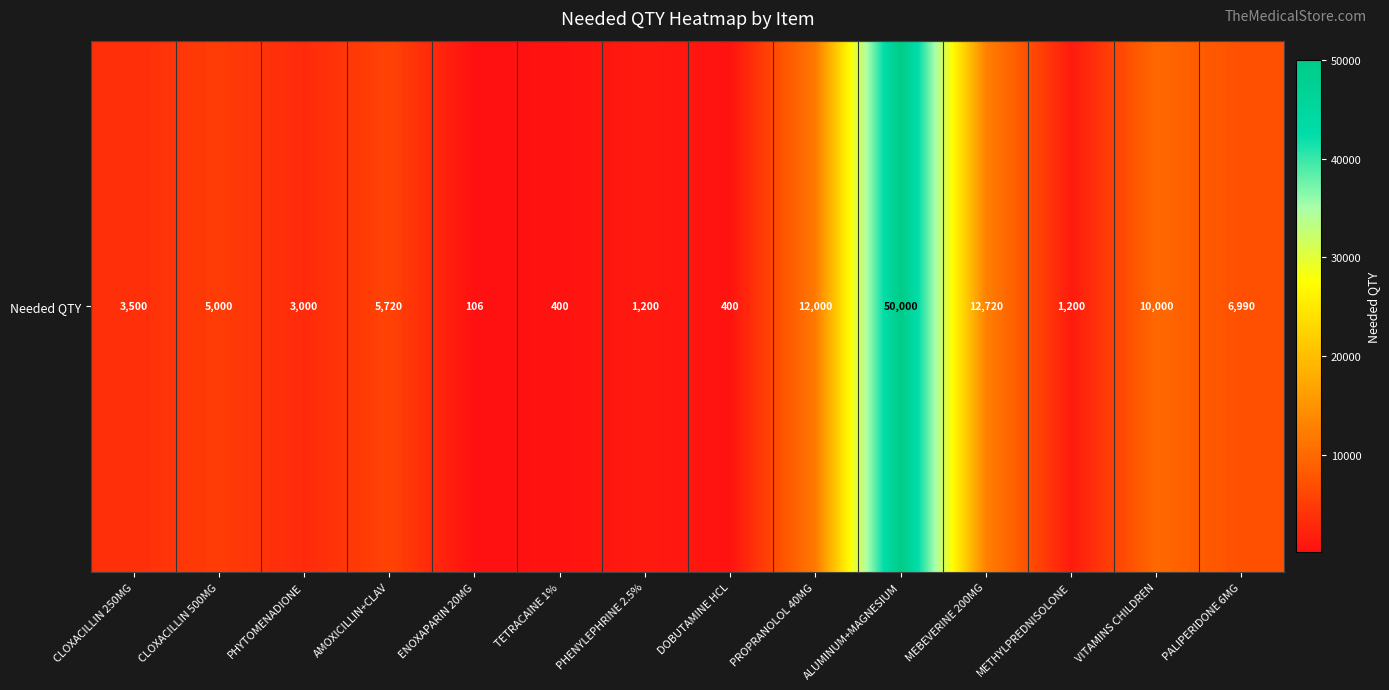

List the labels in order of value, largest first.

ALUMINUM+MAGNESIUM, MEBEVERINE 200MG, PROPRANOLOL 40MG, VITAMINS CHILDREN, PALIPERIDONE 6MG, AMOXICILLIN+CLAV, CLOXACILLIN 500MG, CLOXACILLIN 250MG, PHYTOMENADIONE, PHENYLEPHRINE 2.5%, METHYLPREDNISOLONE, TETRACAINE 1%, DOBUTAMINE HCL, ENOXAPARIN 20MG